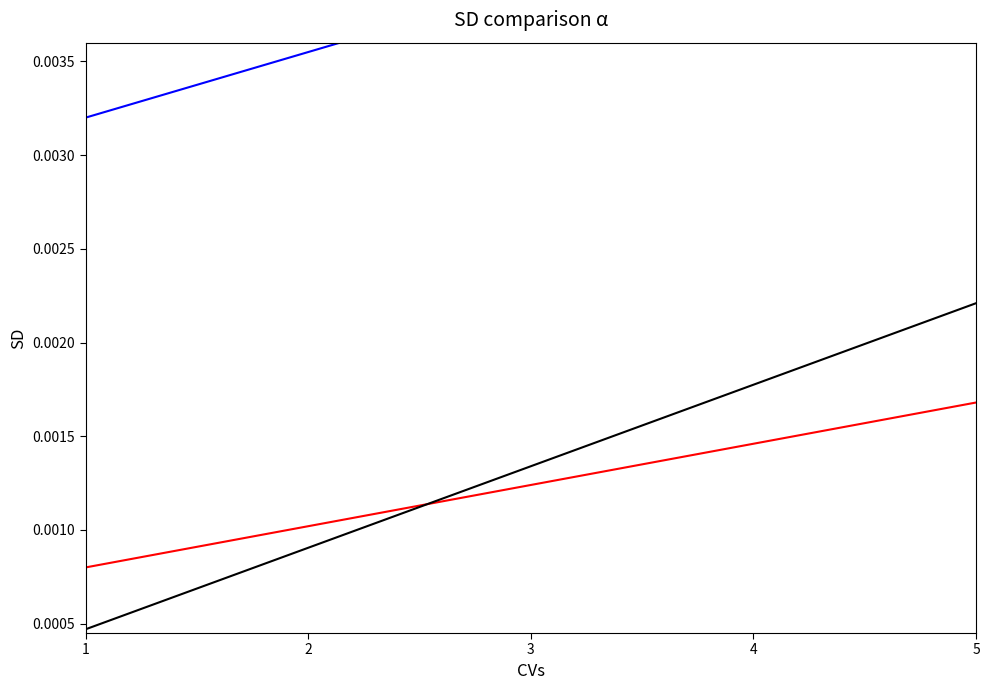

At which label does 合計発電計画電力 reach its minimum?

1